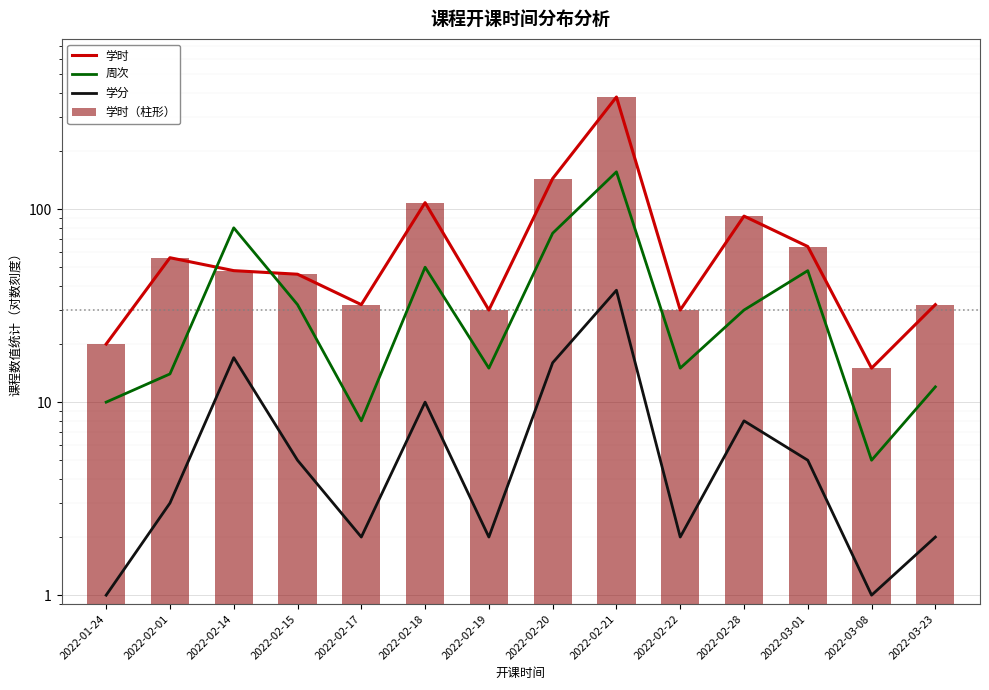

Which series changed the most between 2022-03-08 and 2022-03-23?

学时